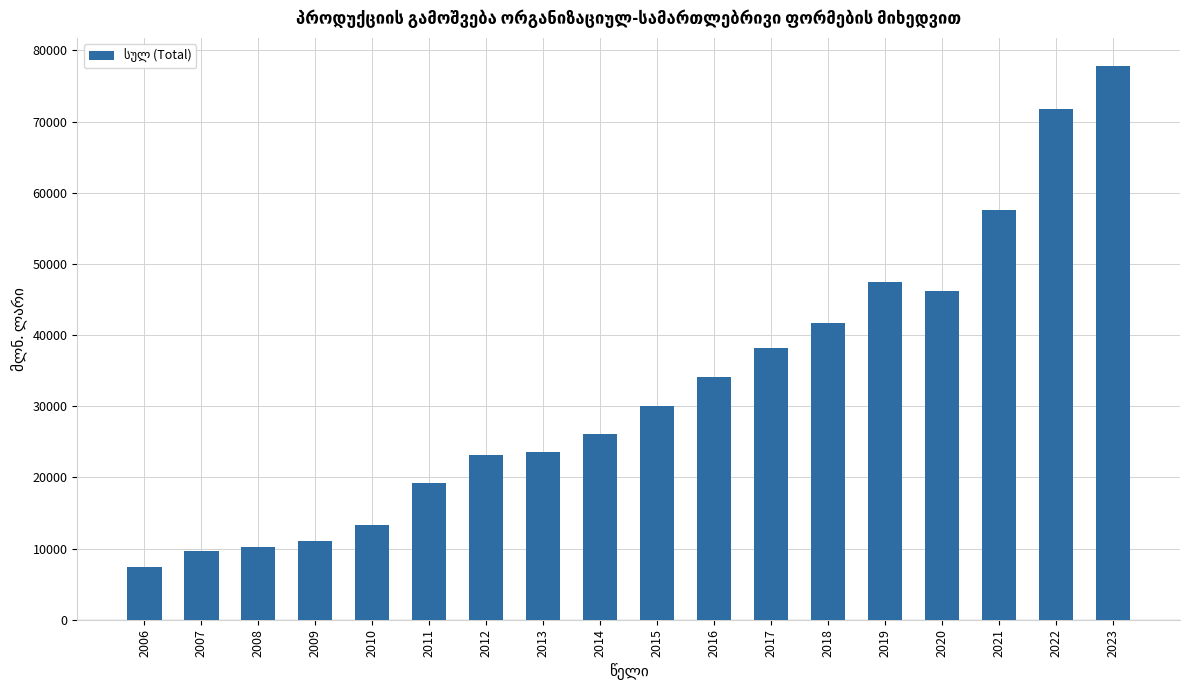

What is the average value?

32697.3